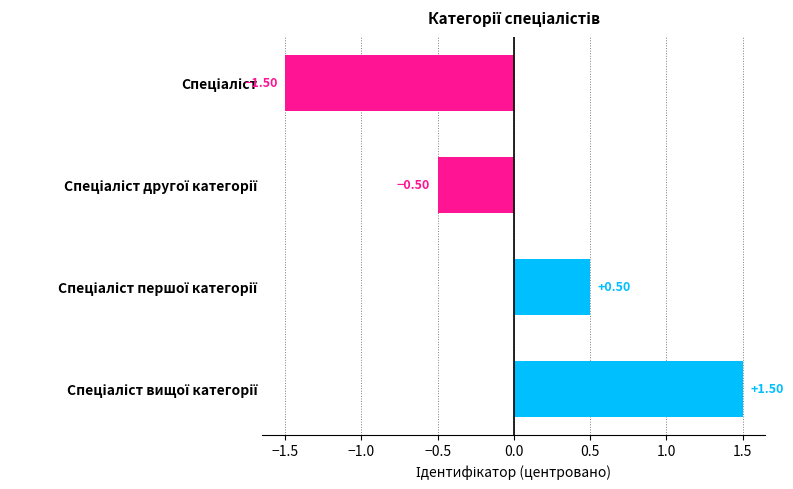

How many values are below zero?

2